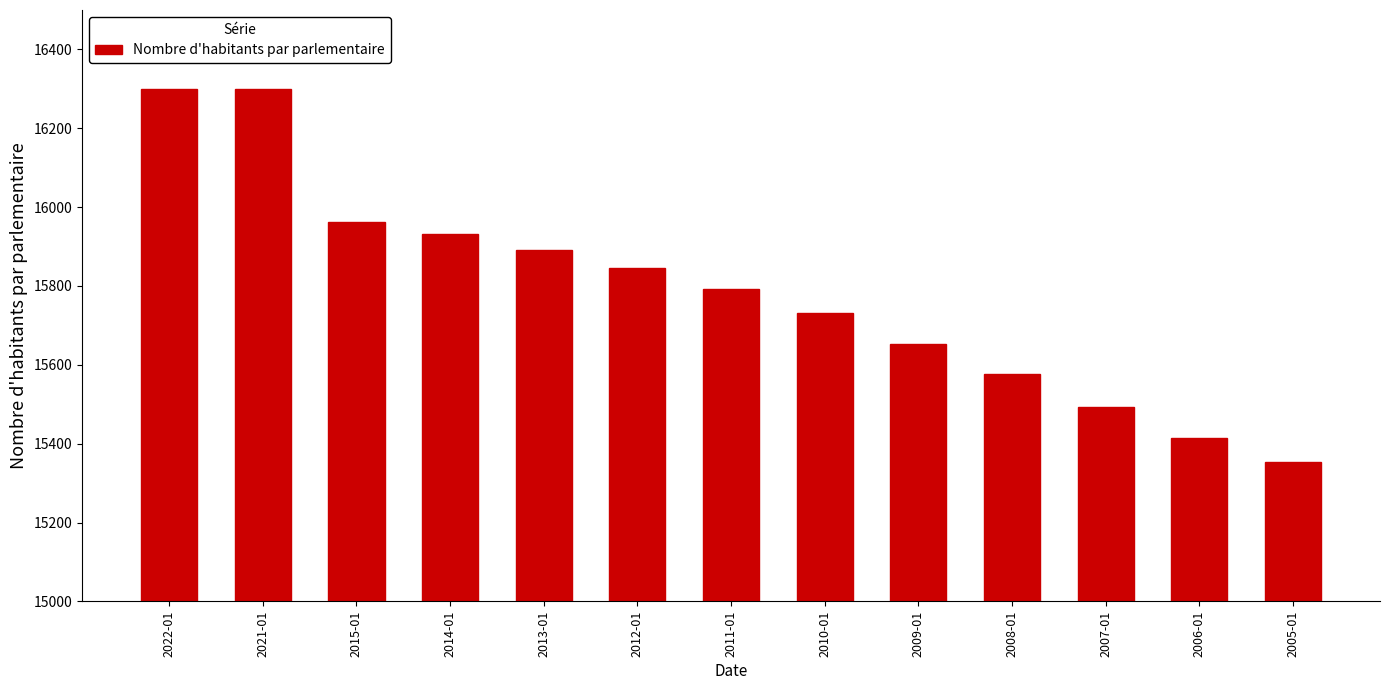

Reading left to right, what are all the values shown in this chart?

16300	16300	15962	15931	15892	15846	15792	15731	15654	15577	15492	15415	15354